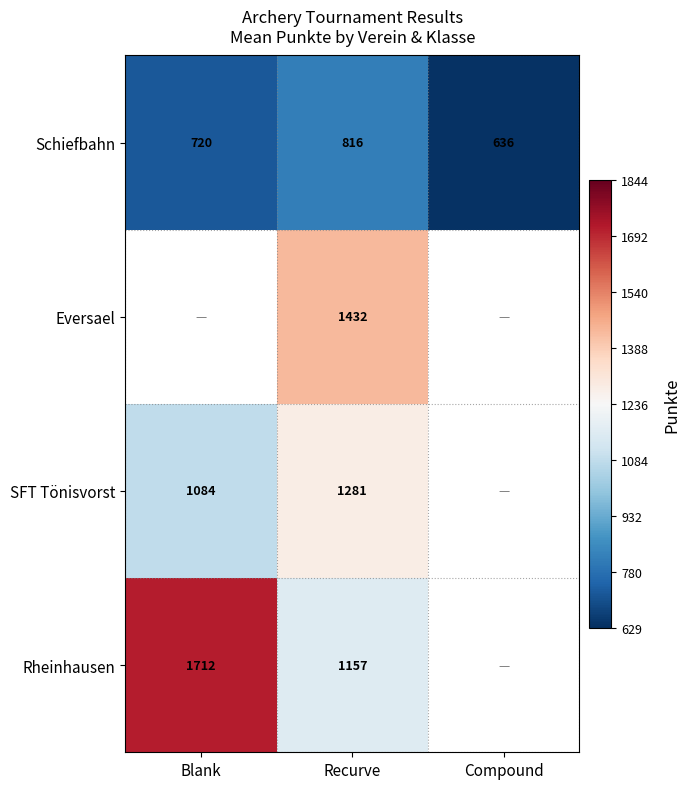

What is the difference between the maximum and second lowest values in the Schiefbahn series?

96